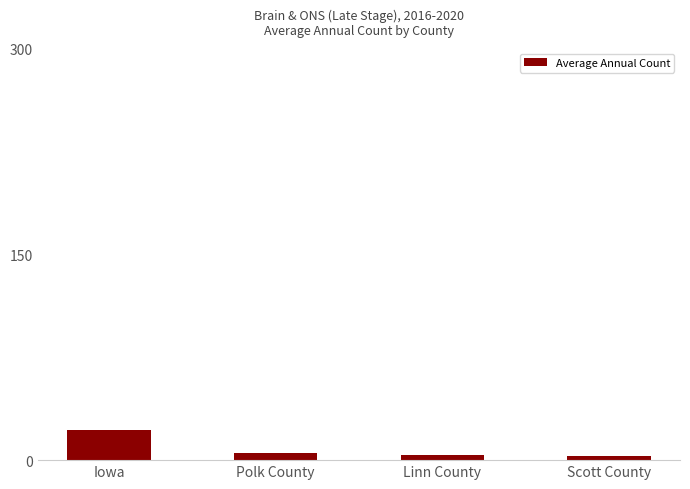

True or false: the data shows 22 at Iowa.

True